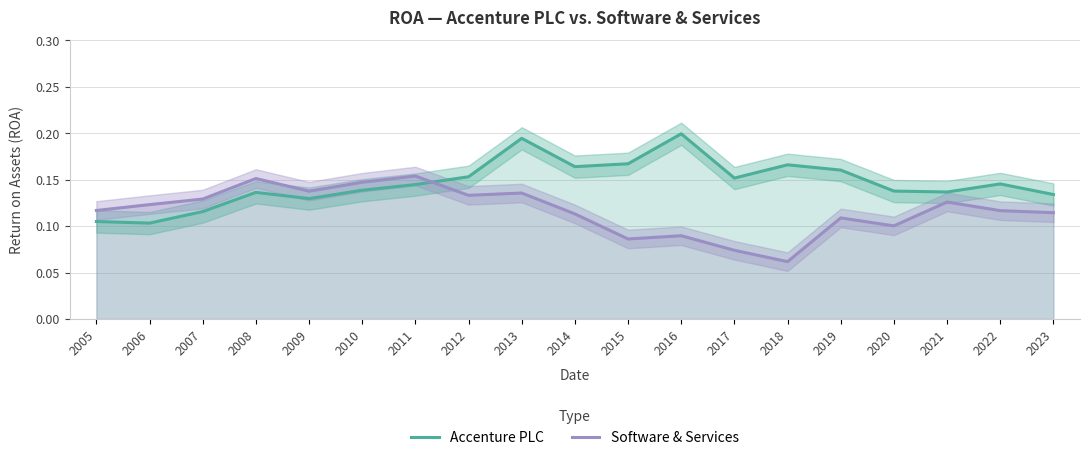

How many intersections are there between Accenture PLC and Software & Services?

1